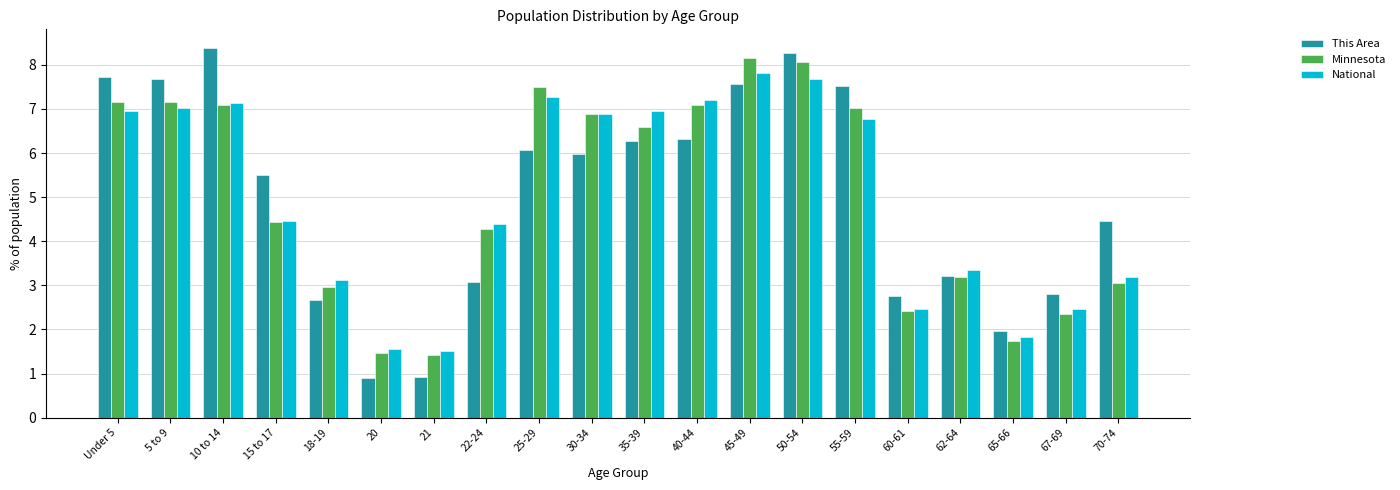

What is the value of the National bar at the 1st from the left?

7.0